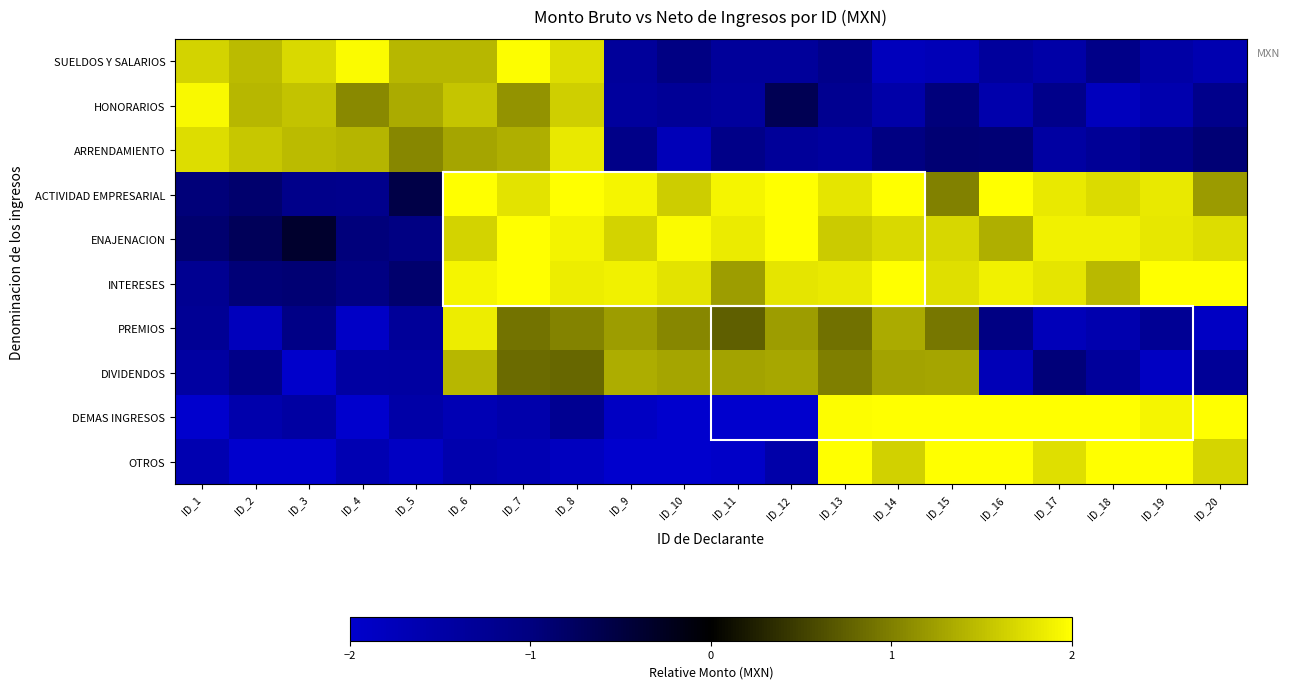

Which has a higher value, ID_10 or ID_17?

ID_10